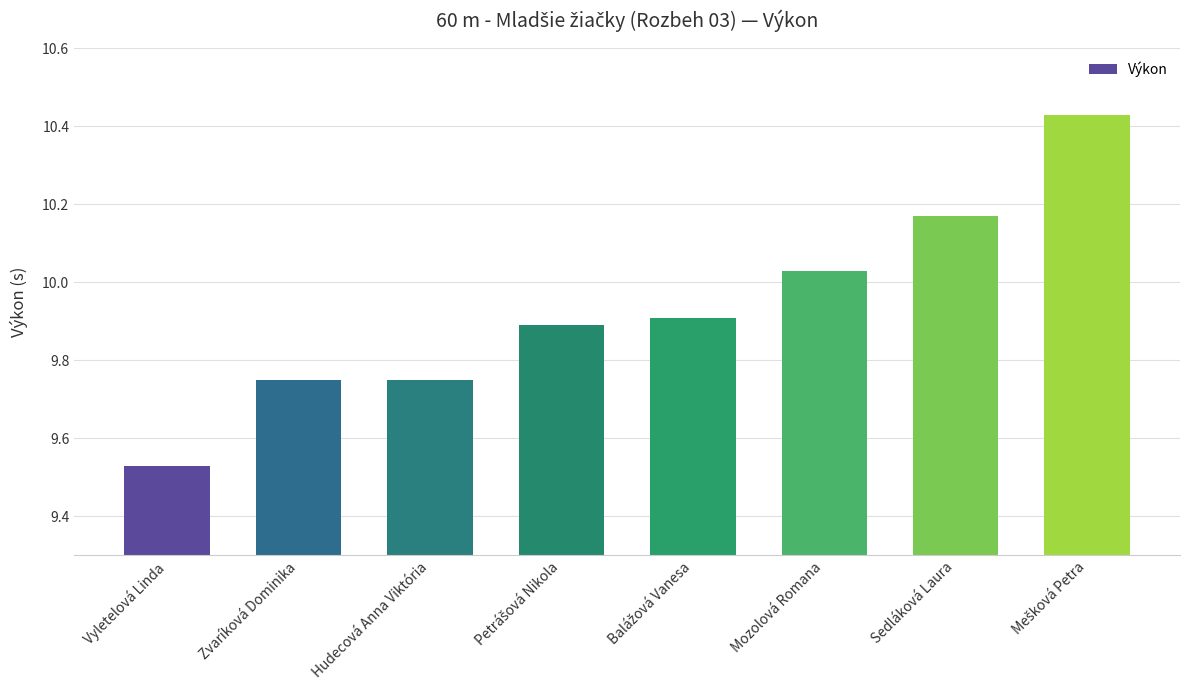

How many bars are there in total?

8